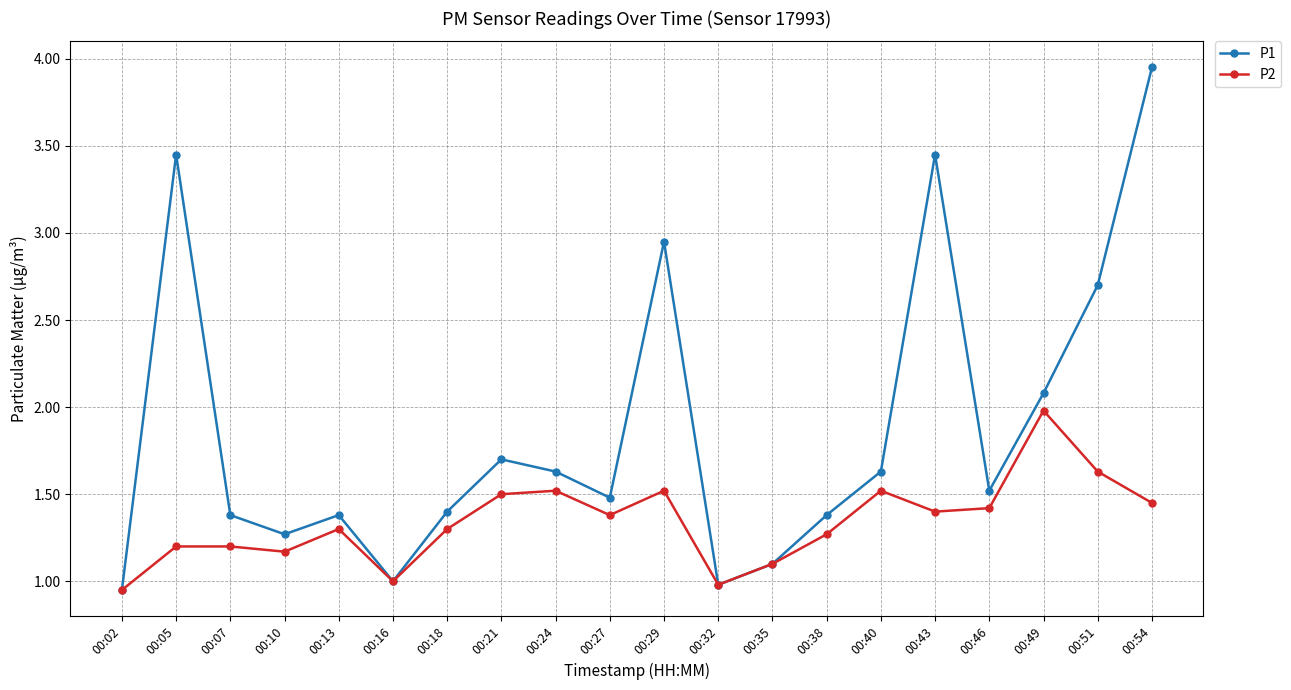

List the series in order of their overall mean, highest first.

P1, P2